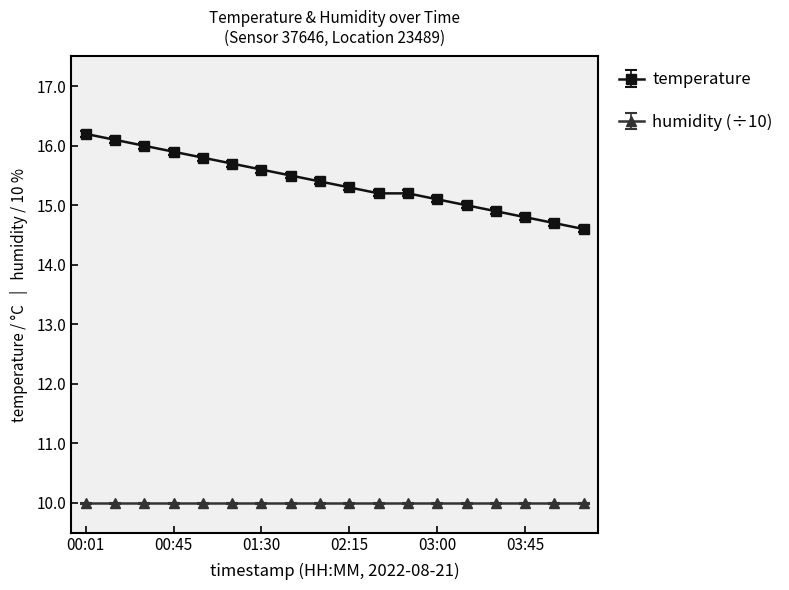

List the series in order of their overall mean, highest first.

temperature, humidity (÷10)